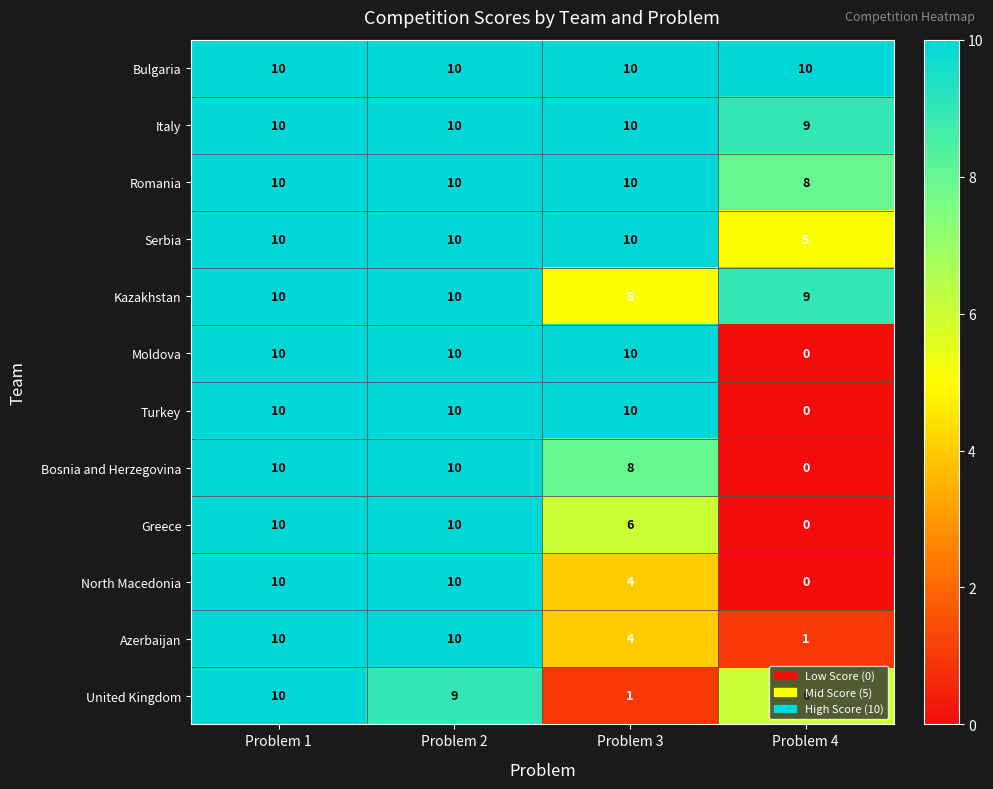

The value of Moldova at Problem 4 is 5. True or false?

False